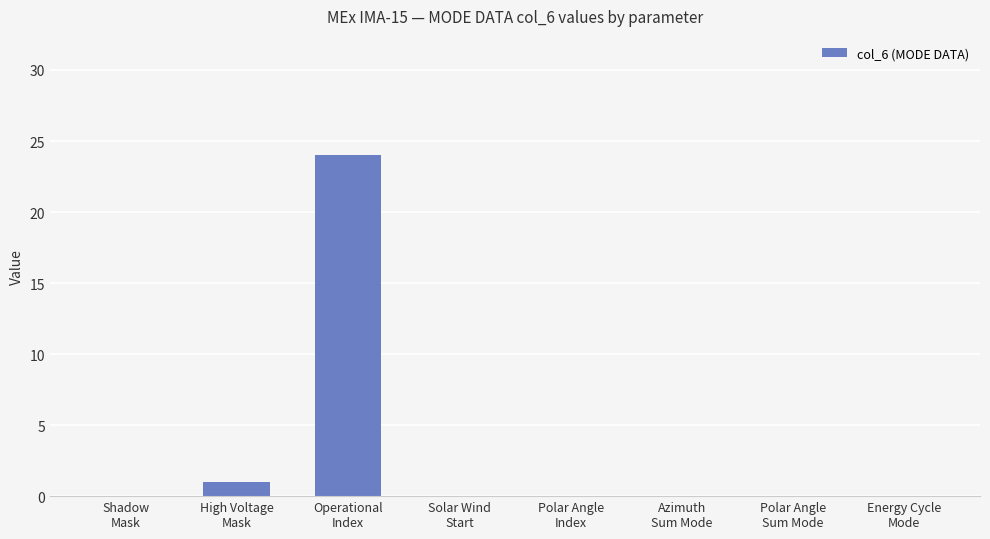

What is the greatest value displayed?

24